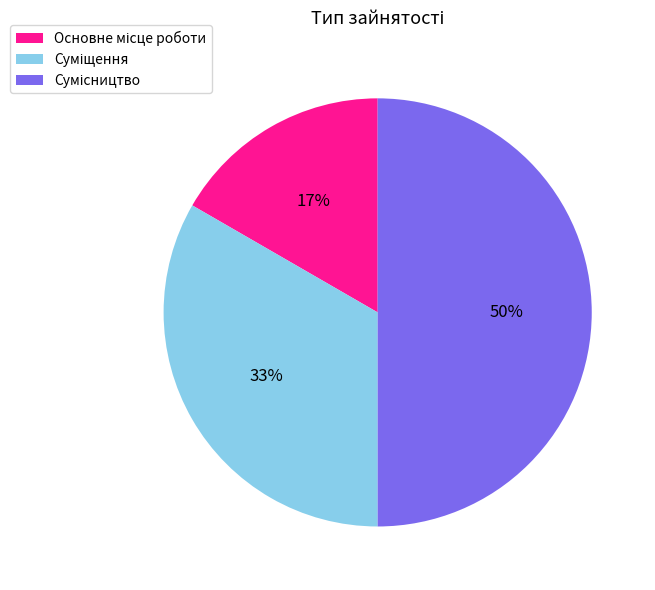

To the nearest percent, what is the average slice percentage?

33%